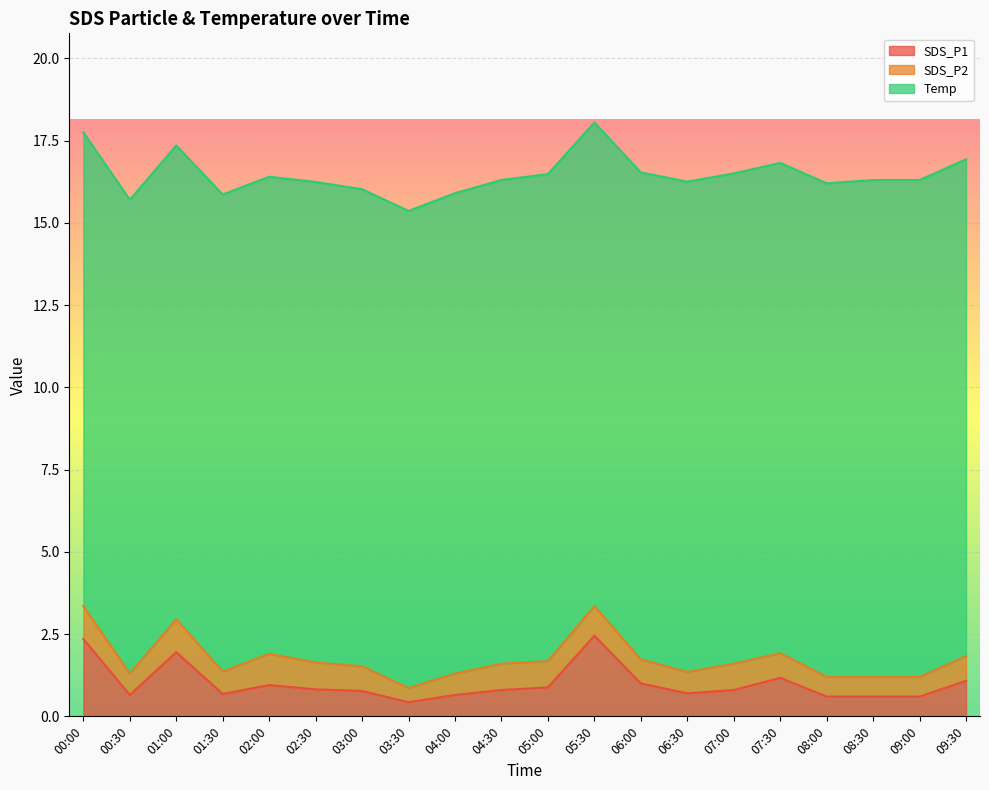

Reading right to left, transcribe all the data shown in this chart.

SDS_P1: 1.1	0.6	0.6	0.6	1.2	0.8	0.7	1.0	2.5	0.9	0.8	0.7	0.4	0.8	0.8	0.9	0.7	1.9	0.7	2.4
SDS_P2: 0.8	0.6	0.6	0.6	0.8	0.8	0.7	0.7	0.9	0.8	0.8	0.7	0.4	0.8	0.8	0.9	0.7	1.0	0.7	1.0
Temp: 15.1	15.1	15.1	15.0	14.9	14.9	14.9	14.8	14.7	14.8	14.7	14.6	14.5	14.5	14.6	14.5	14.5	14.4	14.4	14.4